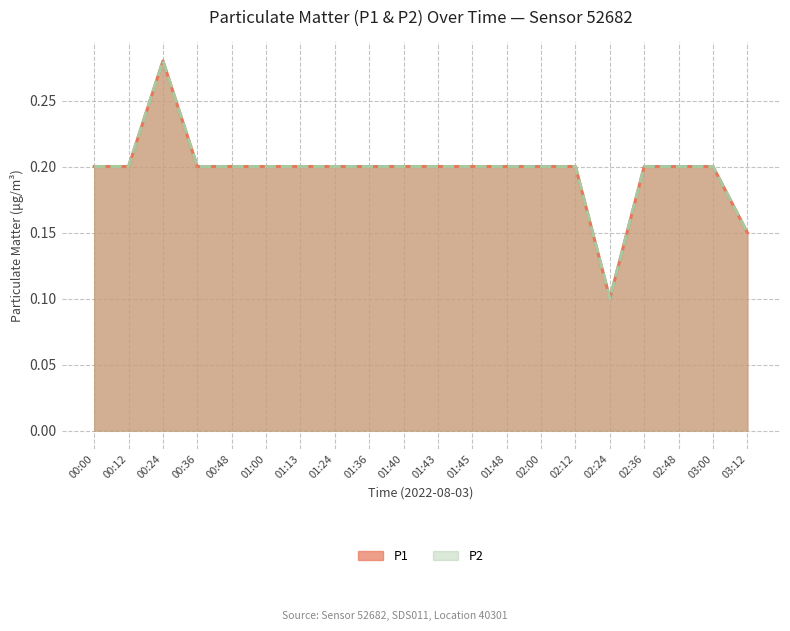

How many interior local peaks does the P2 series have?

1